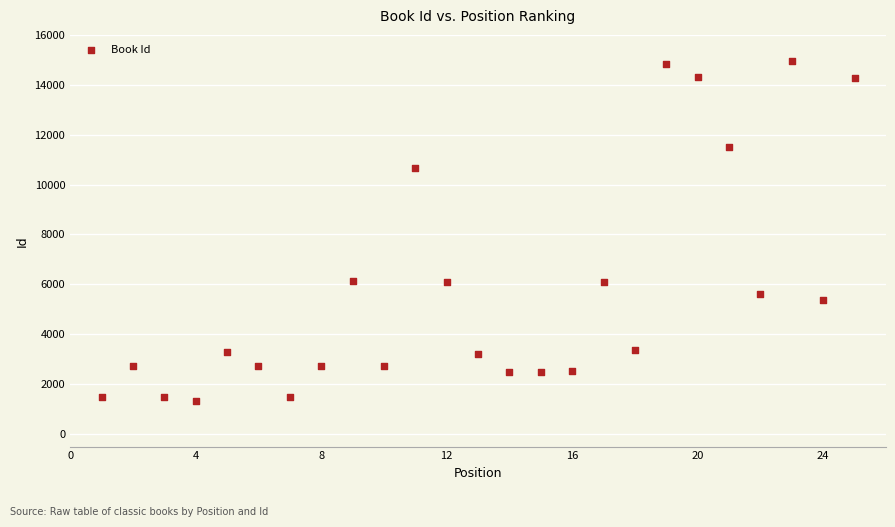

What is the range of X values (max minus min)?

24